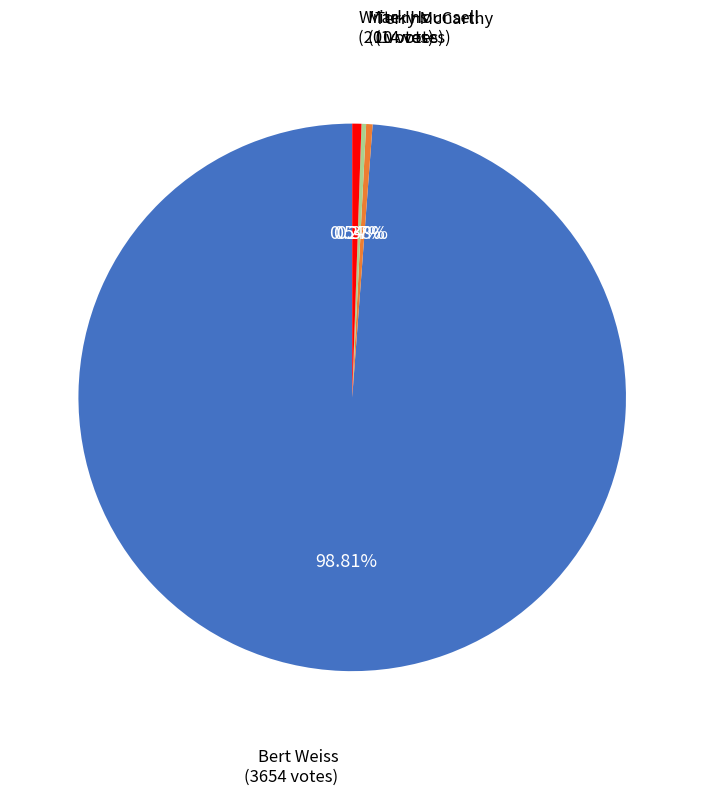

Do Terry McCarthy and Bert Weiss together represent more than half of the pie?

Yes